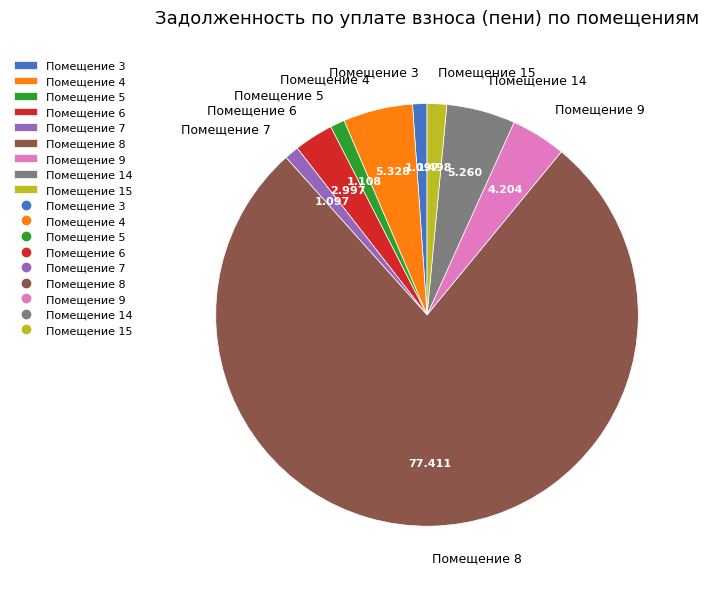

Do Помещение 15 and Помещение 6 together represent more than half of the pie?

No